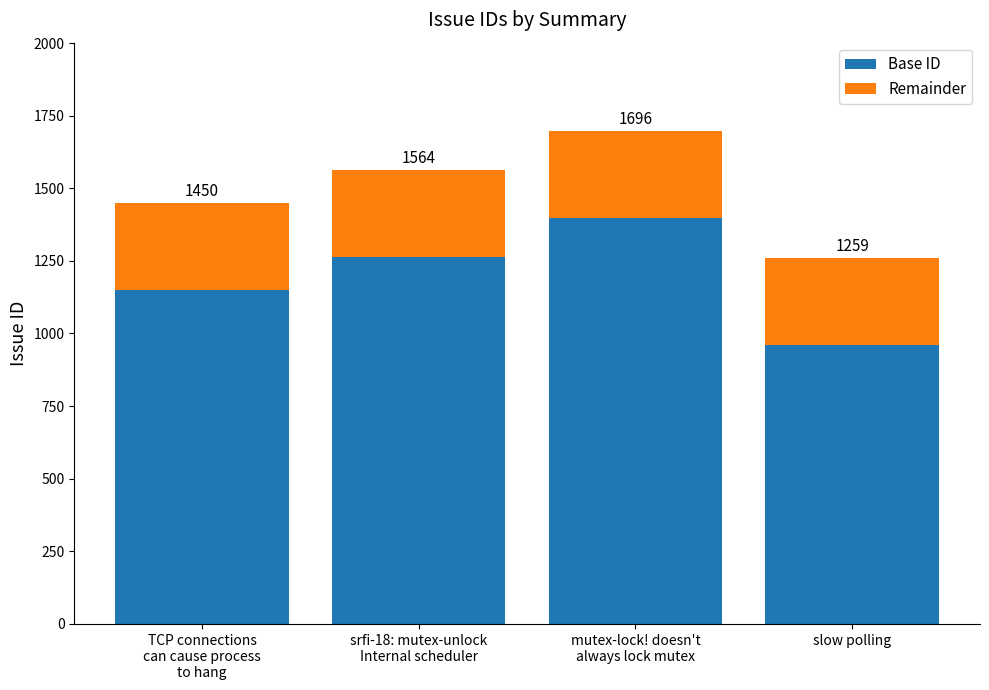

What is the average value of the Base ID series?

1192